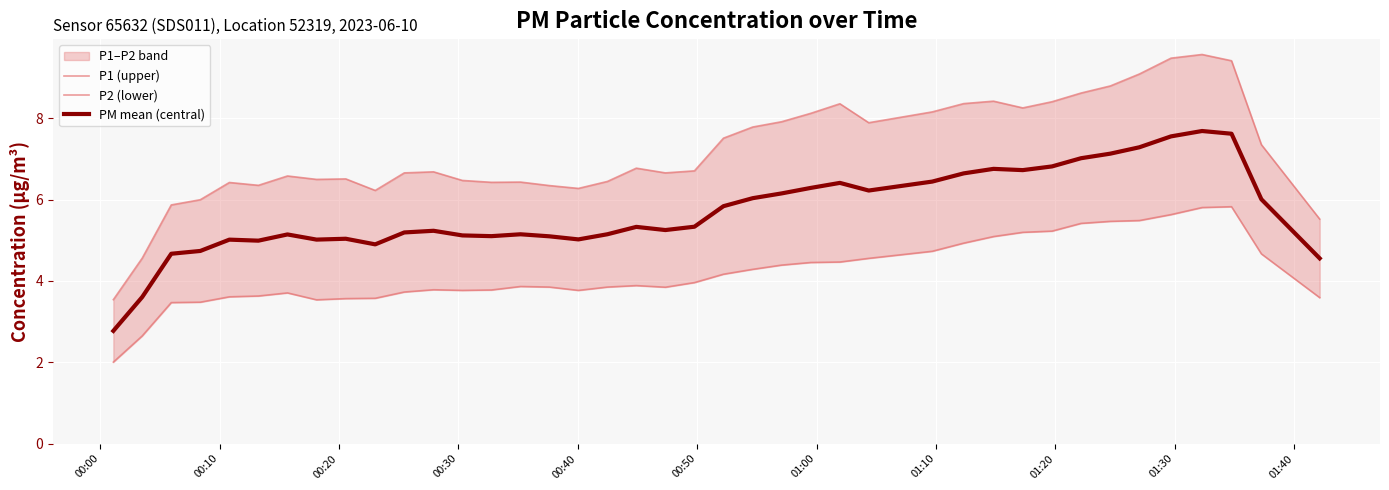

How many data points in P2 (lower) are above 3?

38